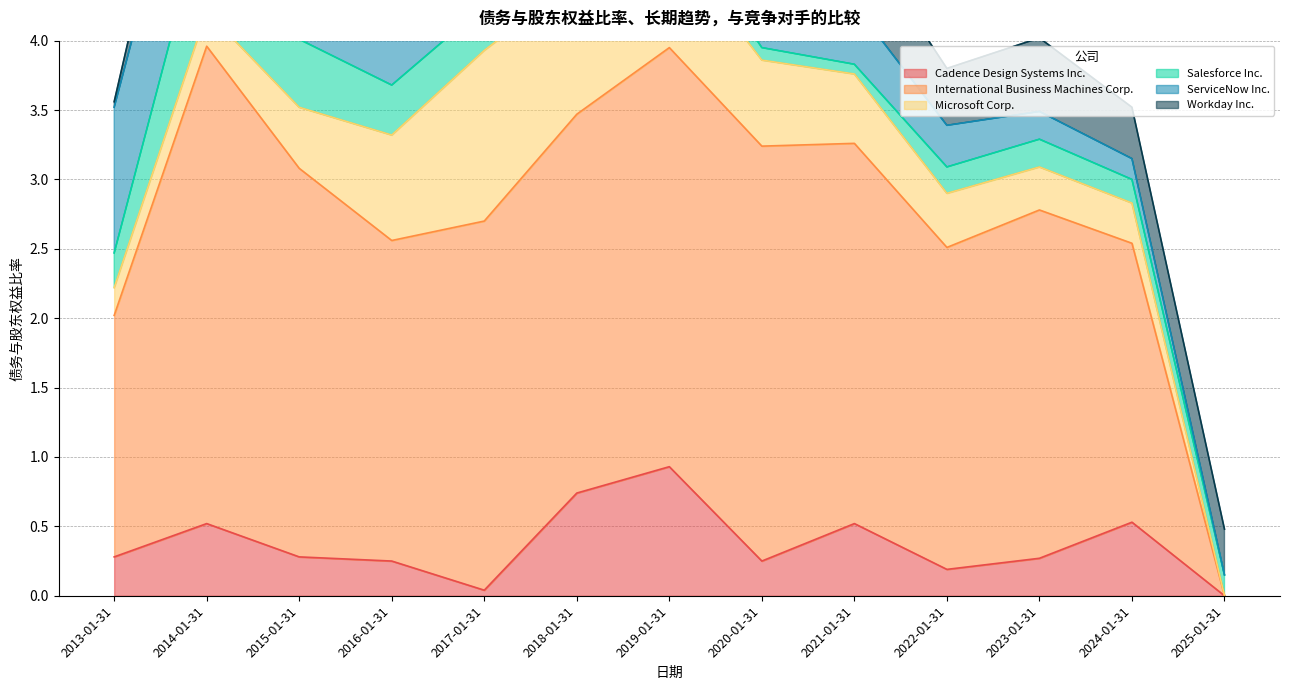

Which series has the widest spread of values?

International Business Machines Corp.